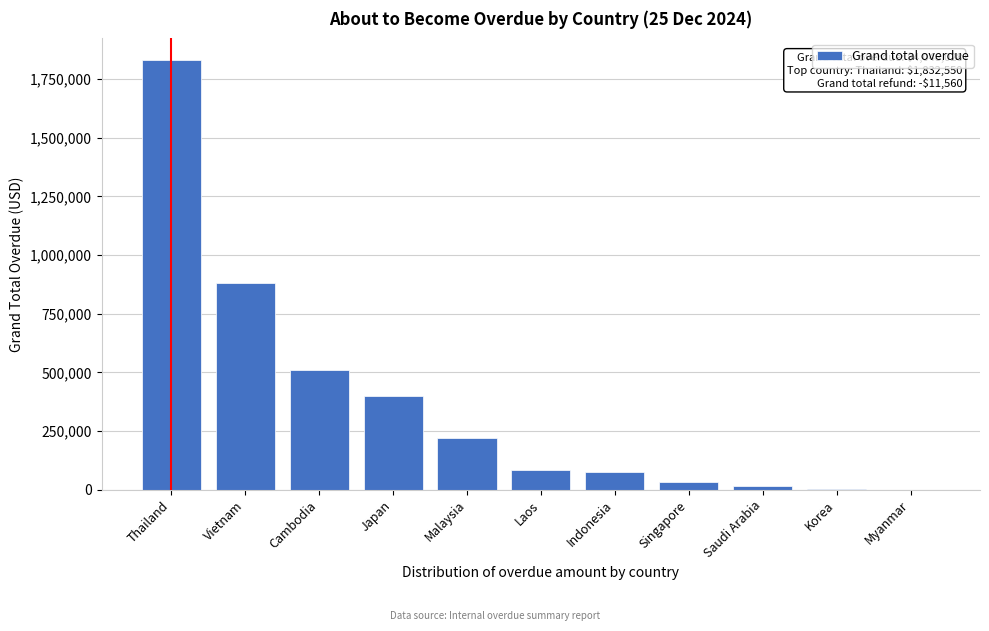

True or false: the data shows 81847.0 at Laos.

True